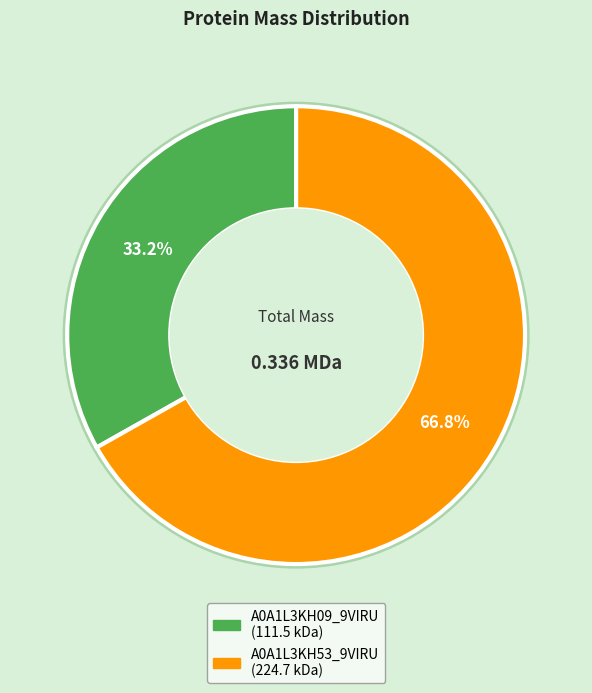

To the nearest percent, what is the average slice percentage?

50%